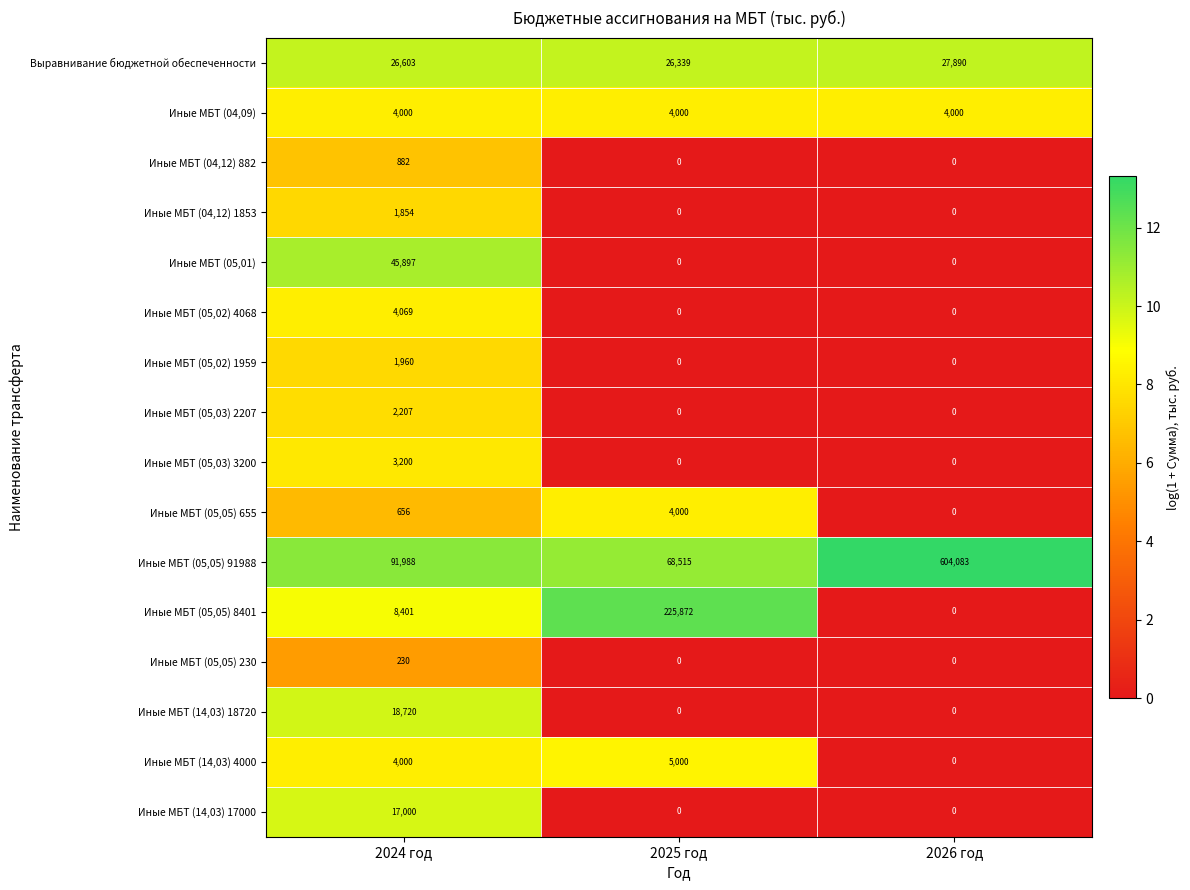

The value of Иные МБТ (05,05) 91988 at 2026 год is 886207. True or false?

False